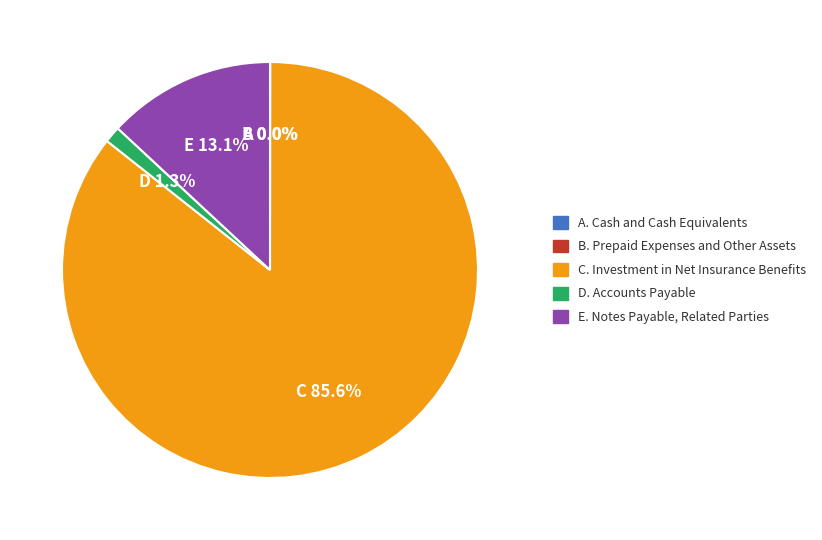

Is there a majority slice in this chart?

Yes